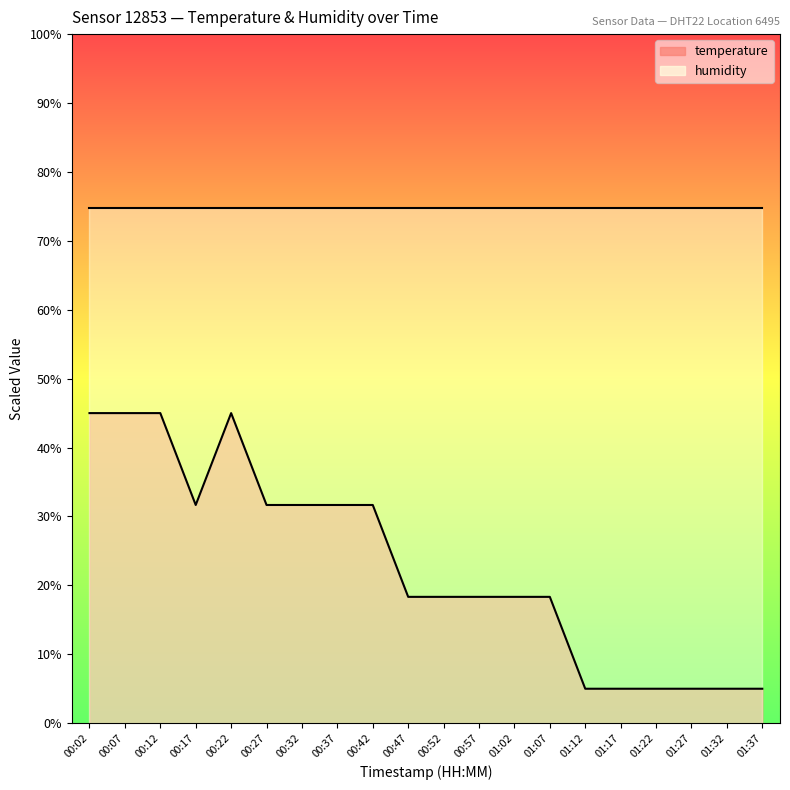

What is the lowest value of the temperature series?

5.0